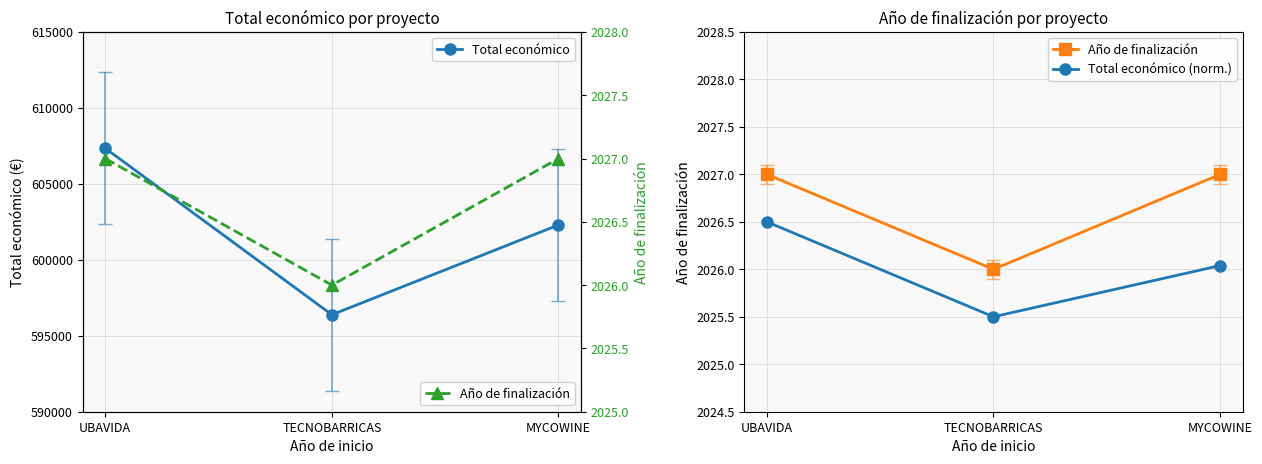

Does the chart have visible grid lines?

Yes